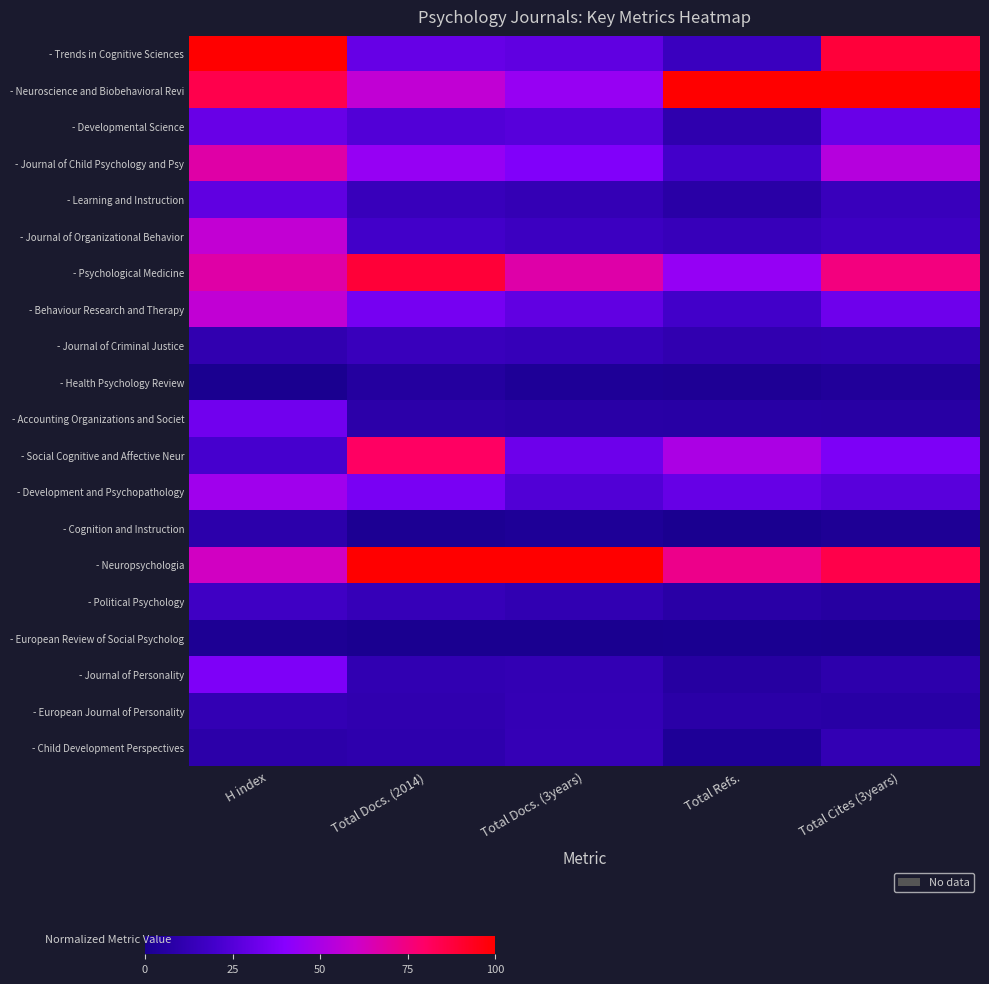

At which category does the chart reach its peak across all series?

H index